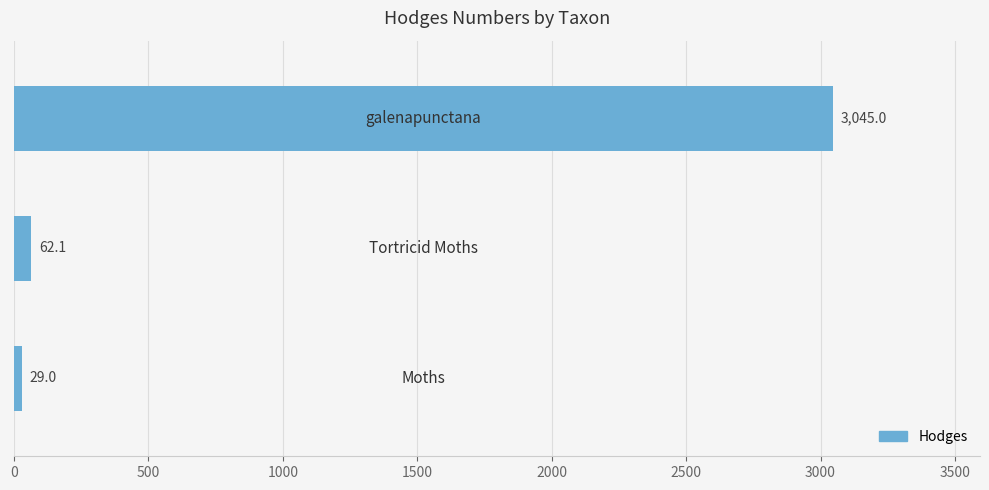

What is the average value?

1045.4